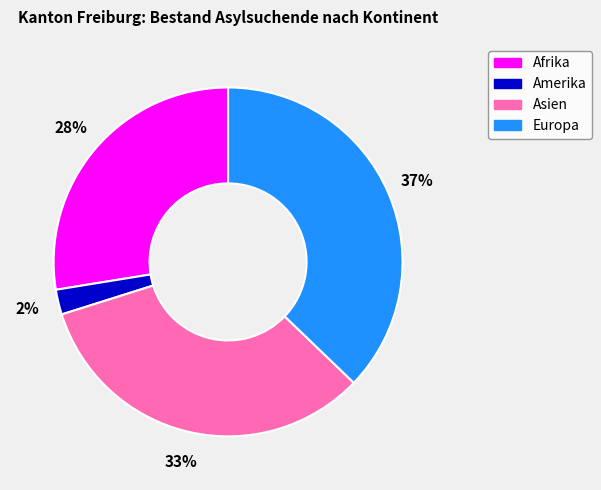

Approximately how many times larger is the value at Asien compared to Europa?

0.9